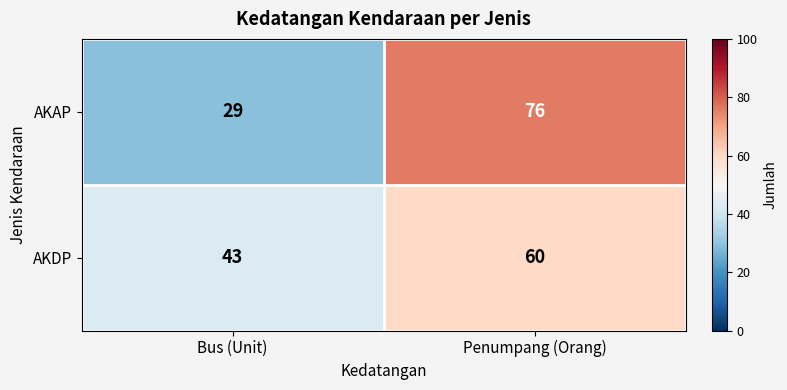

Is it true that AKDP equals 43 at Bus (Unit)?

True